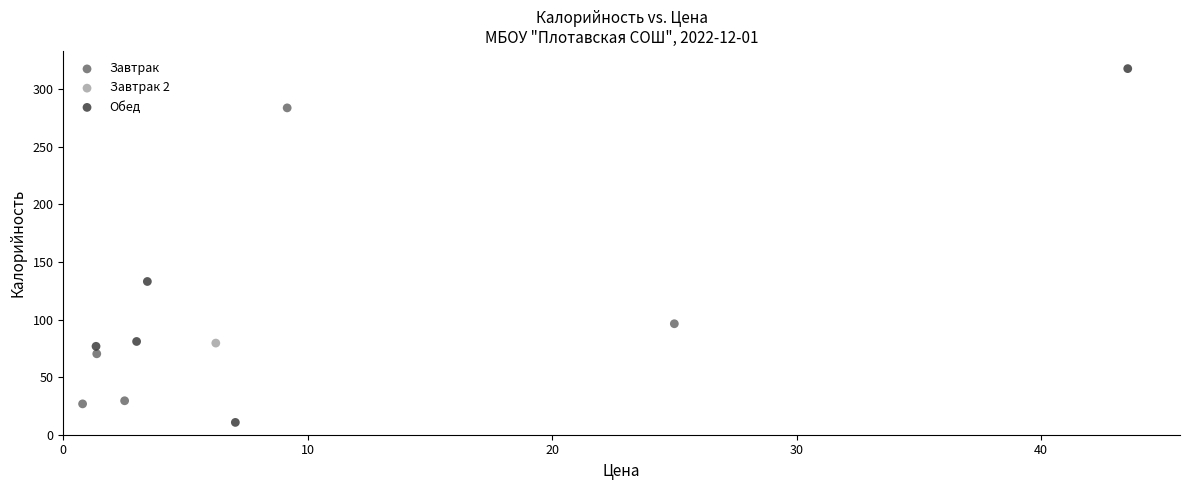

What are all the series names shown in the legend?

Завтрак, Завтрак 2, Обед